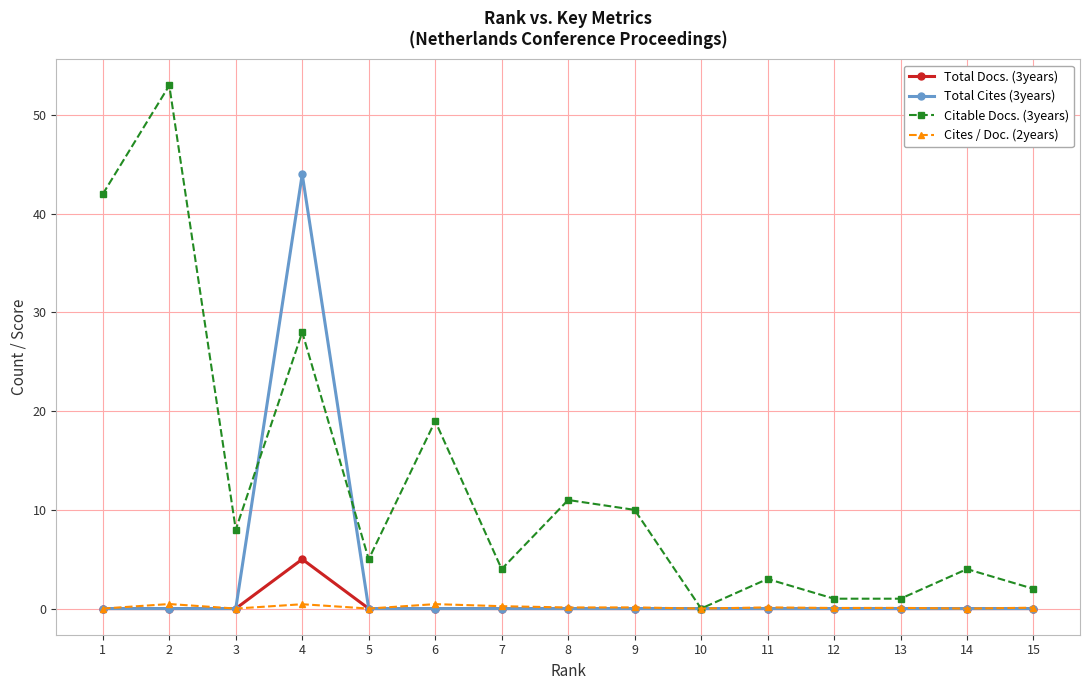

Rank the series by their maximum value, from highest to lowest.

Citable Docs. (3years), Total Cites (3years), Total Docs. (3years), Cites / Doc. (2years)